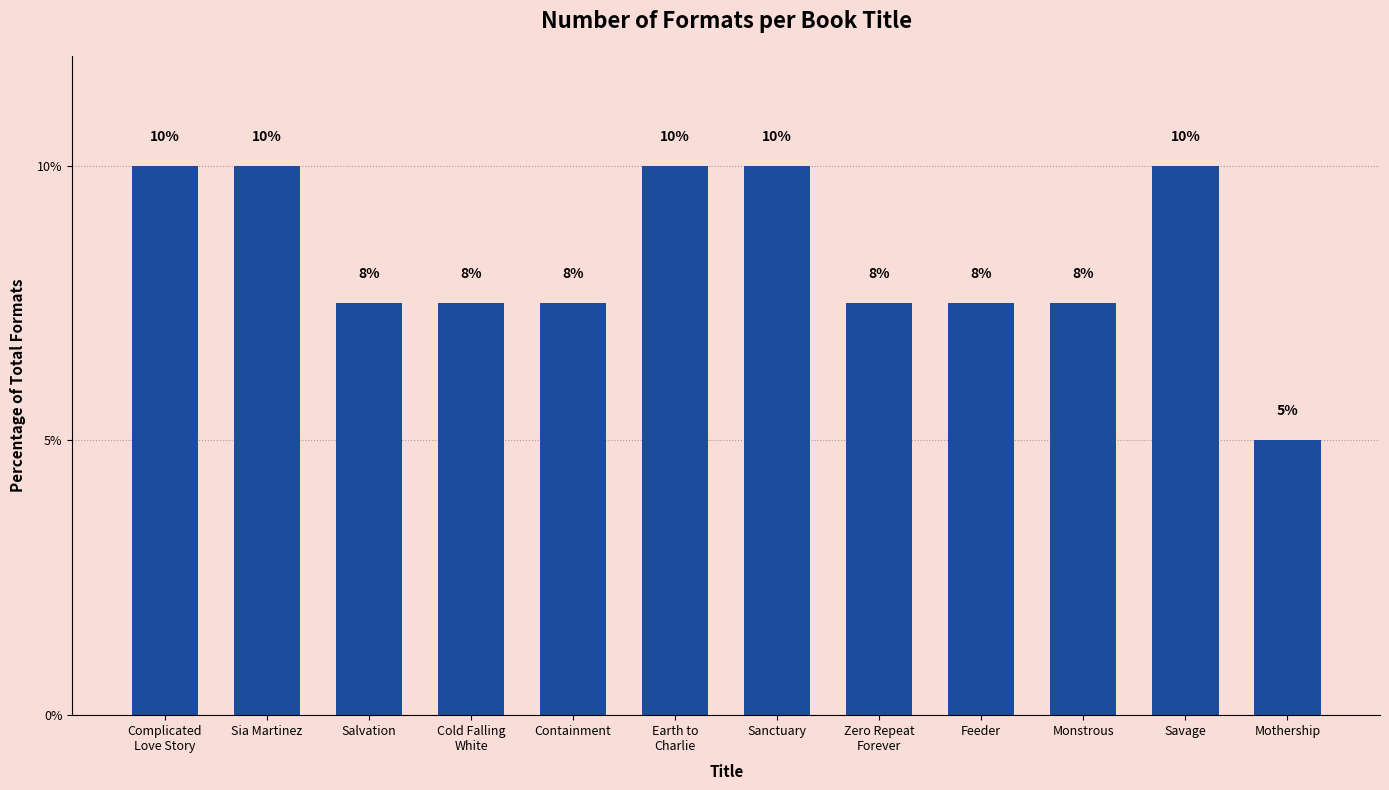

What is the label of the 2nd bar from the right?

Savage